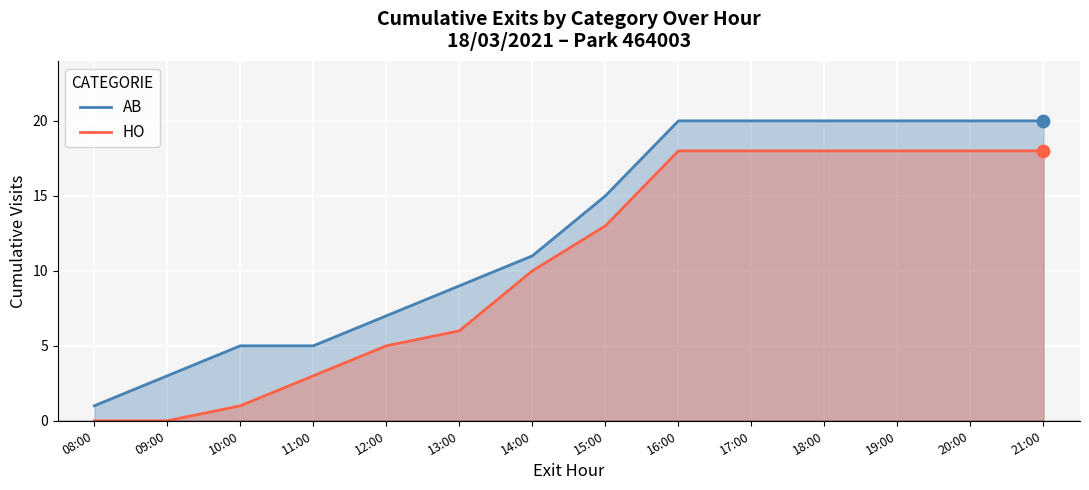

Which series reaches the maximum Y coordinate?

AB